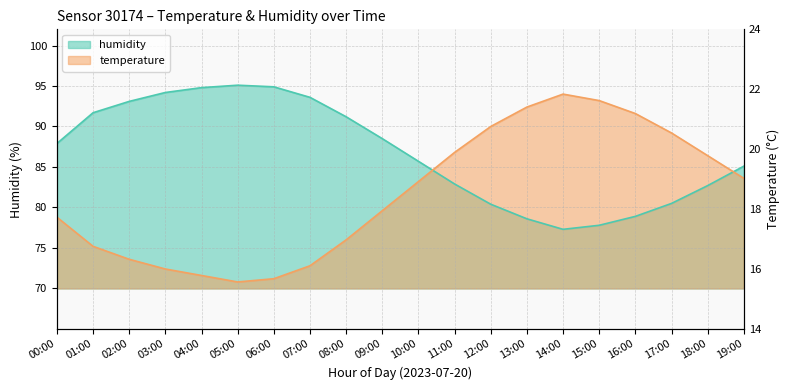

Which series has the largest total across all categories?

humidity